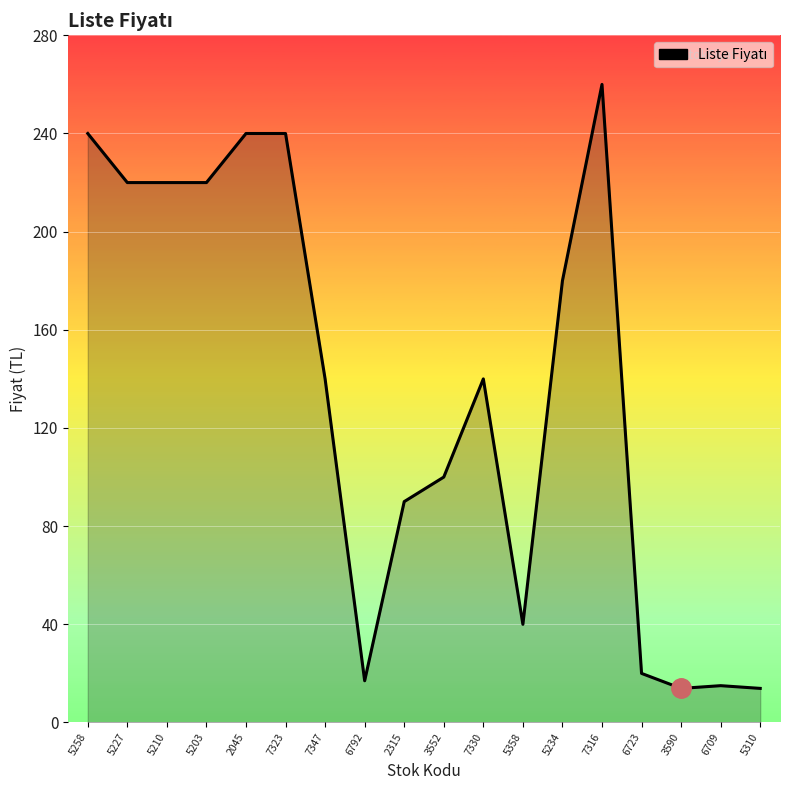

What is the greatest value displayed?

260.0